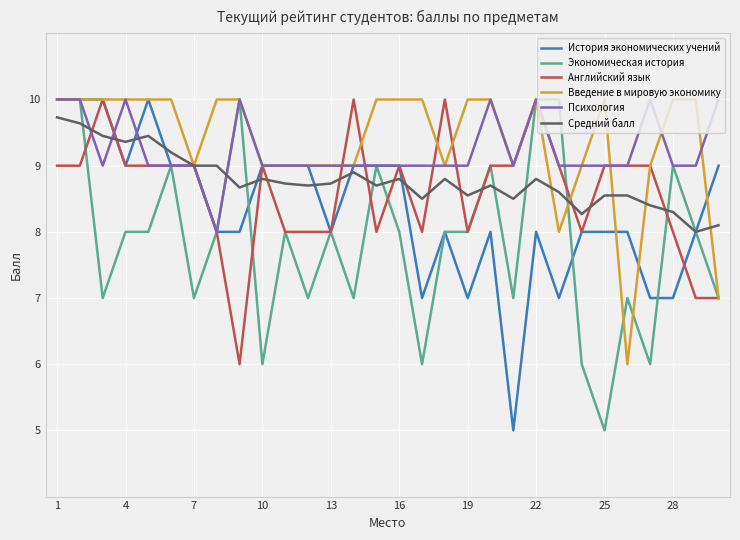

What is the lowest value of the История экономических учений series?

5.0